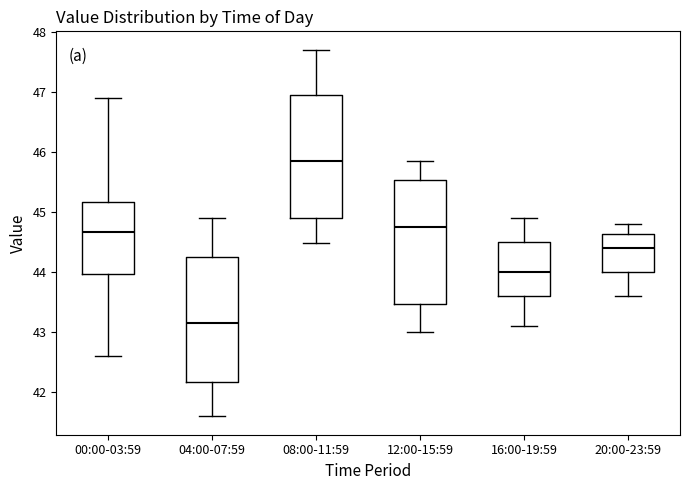

Where does the upper whisker of the box for 04:00-07:59 end on the y-axis? The values are not printed on the chart, so give them approximately, as read against the axis.

44.9